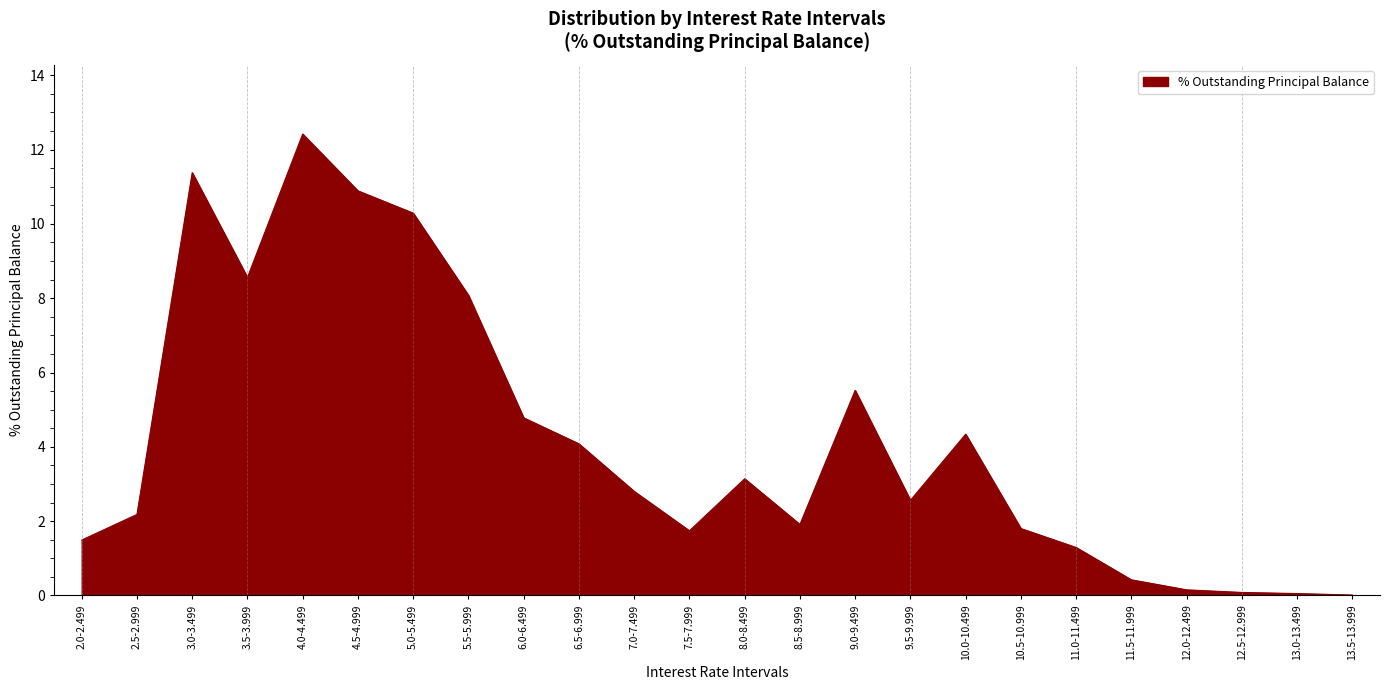

What position from the left is 6.5-6.999?

10